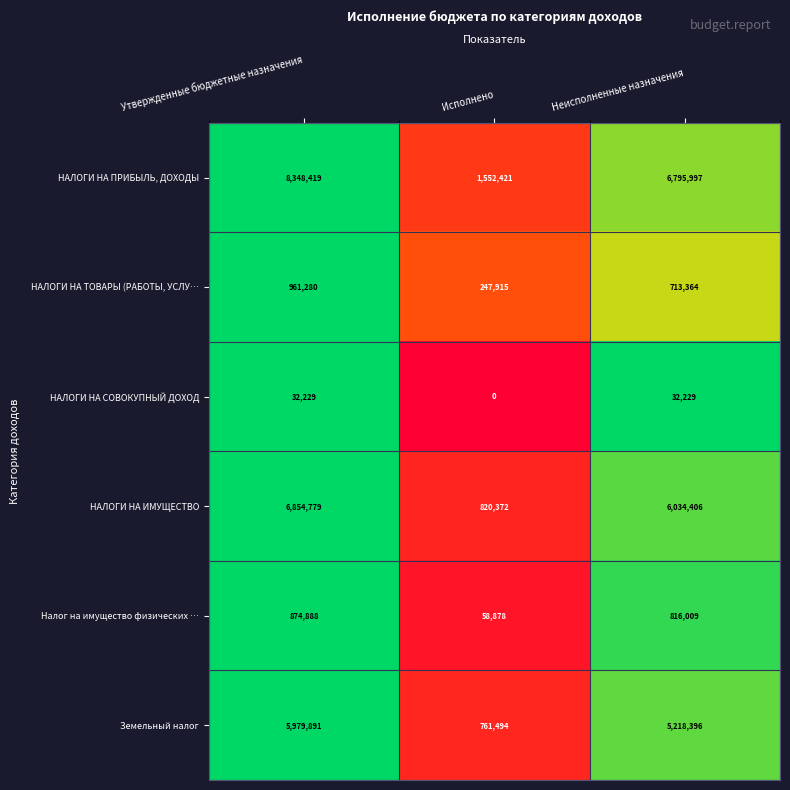

At which category does the chart reach its peak across all series?

Утвержденные бюджетные назначения